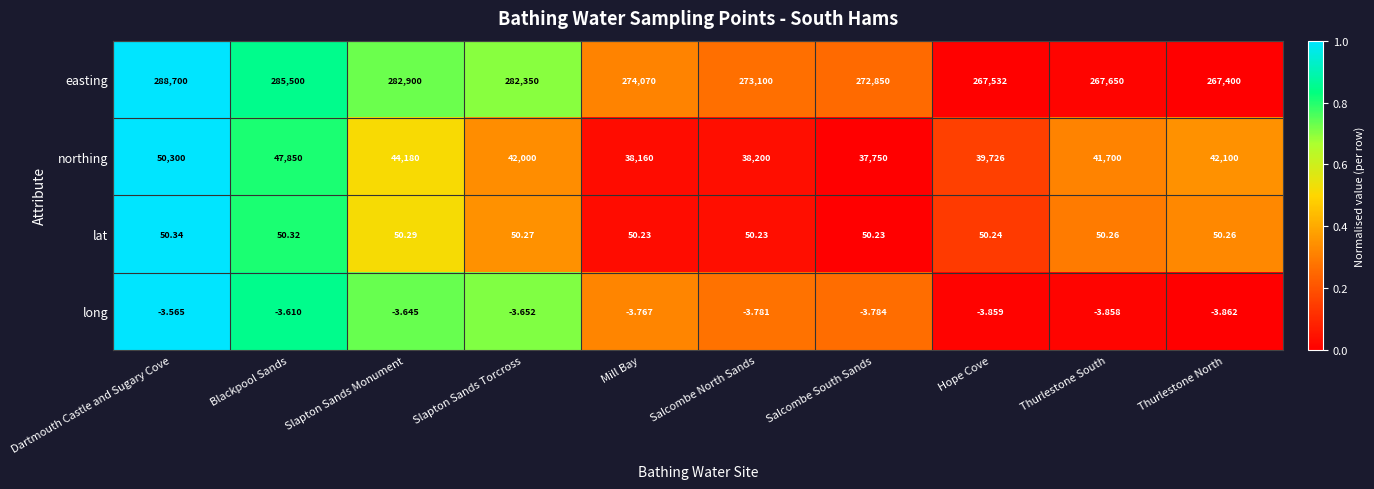

Which category has the lowest value across all series?

Thurlestone North